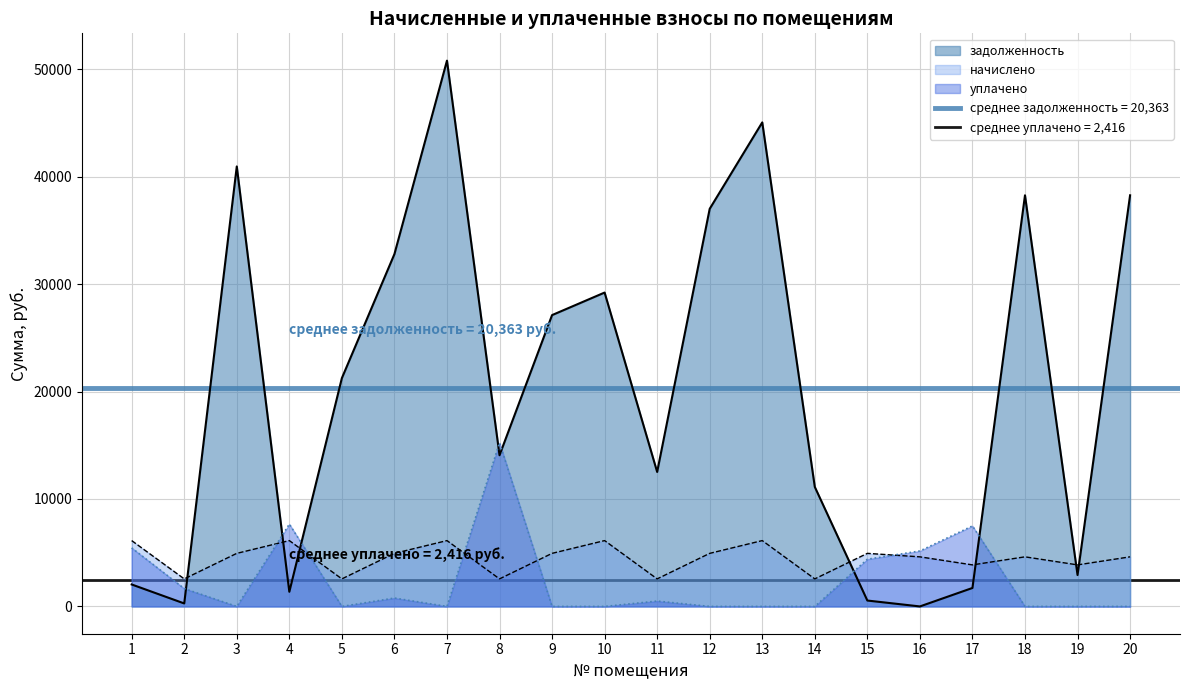

After their last crossing, which series has the higher values: задолженность or уплачено?

задолженность